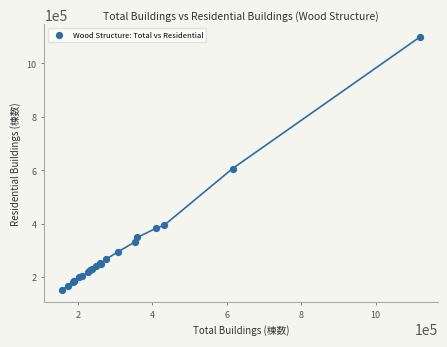

What Y value in the scatter plot is closest to 626058?

606438